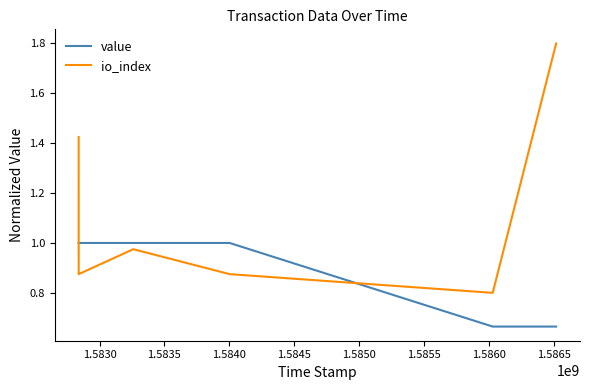

True or false: io_index and value cross at least once.

True